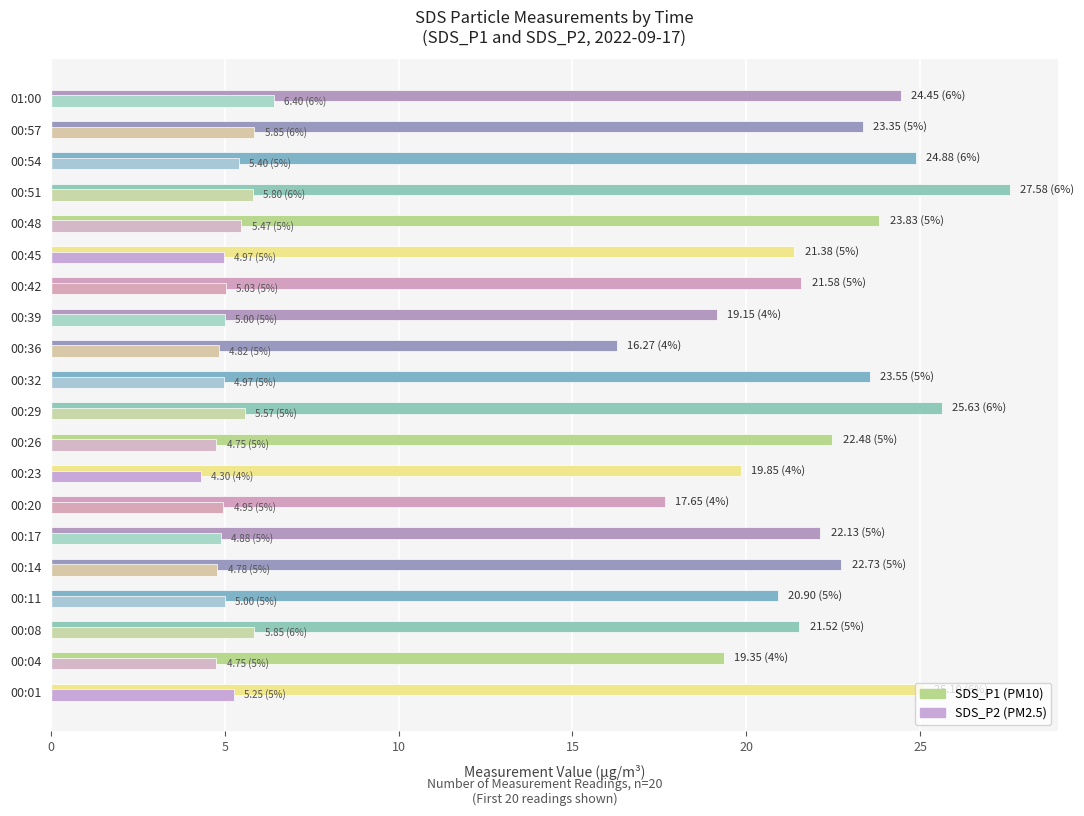

What is the difference between the highest and lowest values at 00:20?

12.7